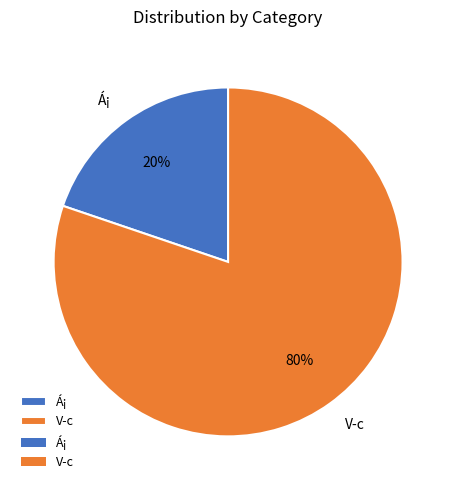

Do Á¡ and V­c together represent more than half of the pie?

Yes